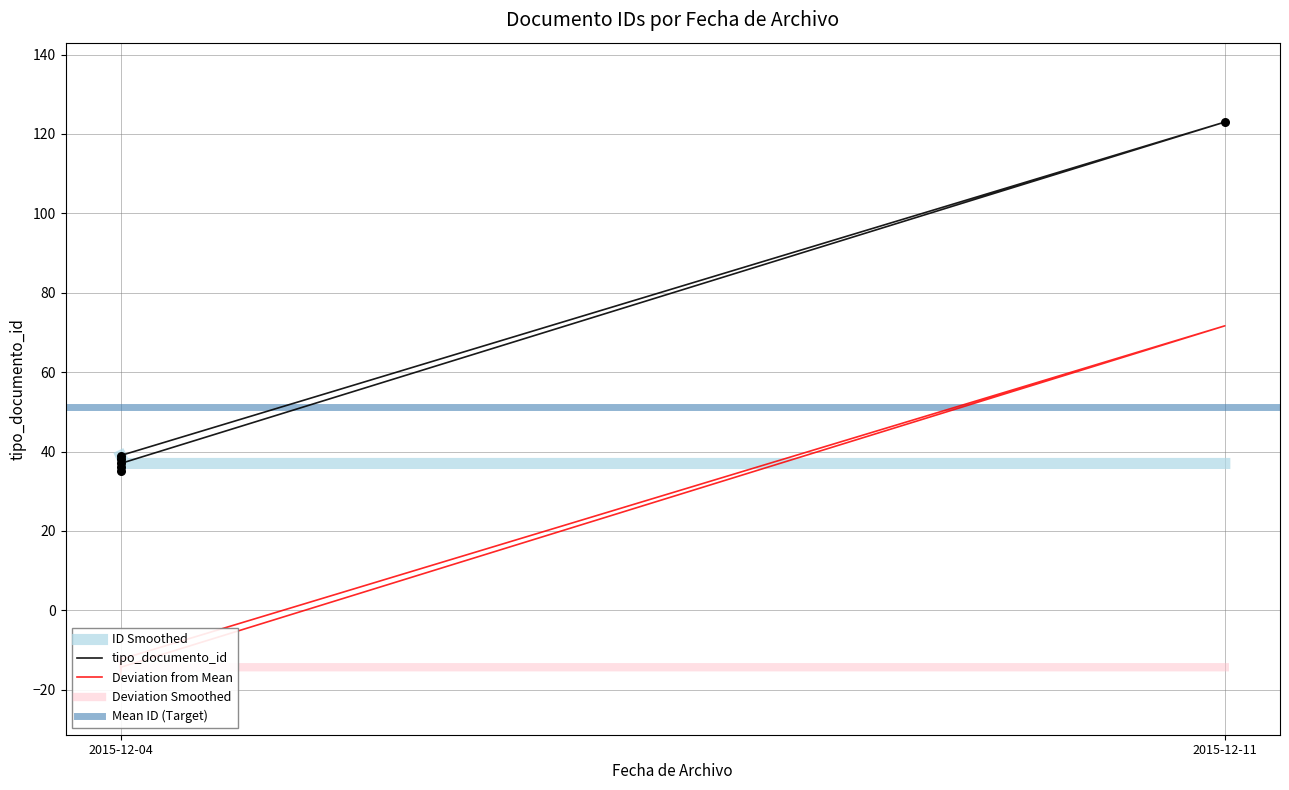

Which has a higher value, 2015-12-11 or 2015-12-04?

2015-12-11